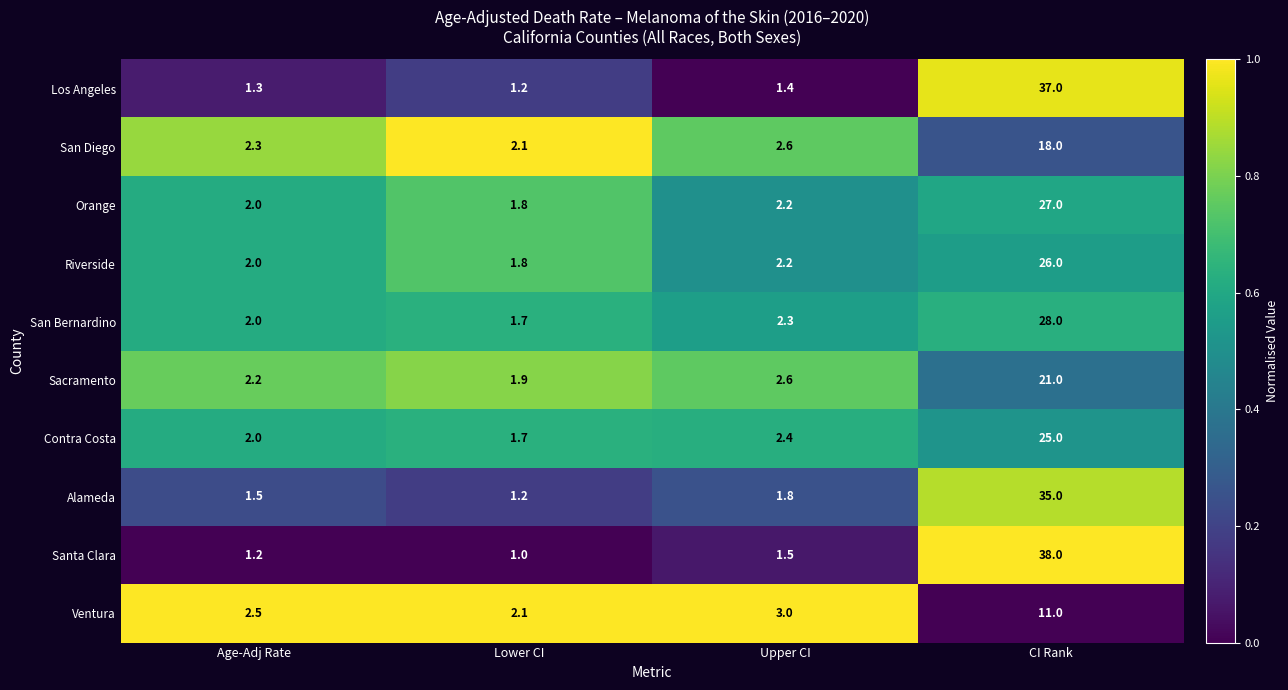

Is the value of Riverside at Upper CI greater than the value of Santa Clara at CI Rank?

No